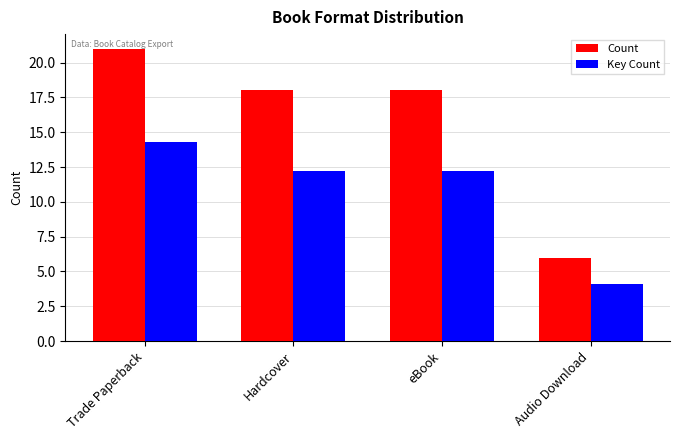

Reading right to left, what are all the values shown in this chart?

Count: Audio Download=6.0	eBook=18.0	Hardcover=18.0	Trade Paperback=21.0
Key Count: Audio Download=4.1	eBook=12.2	Hardcover=12.2	Trade Paperback=14.3